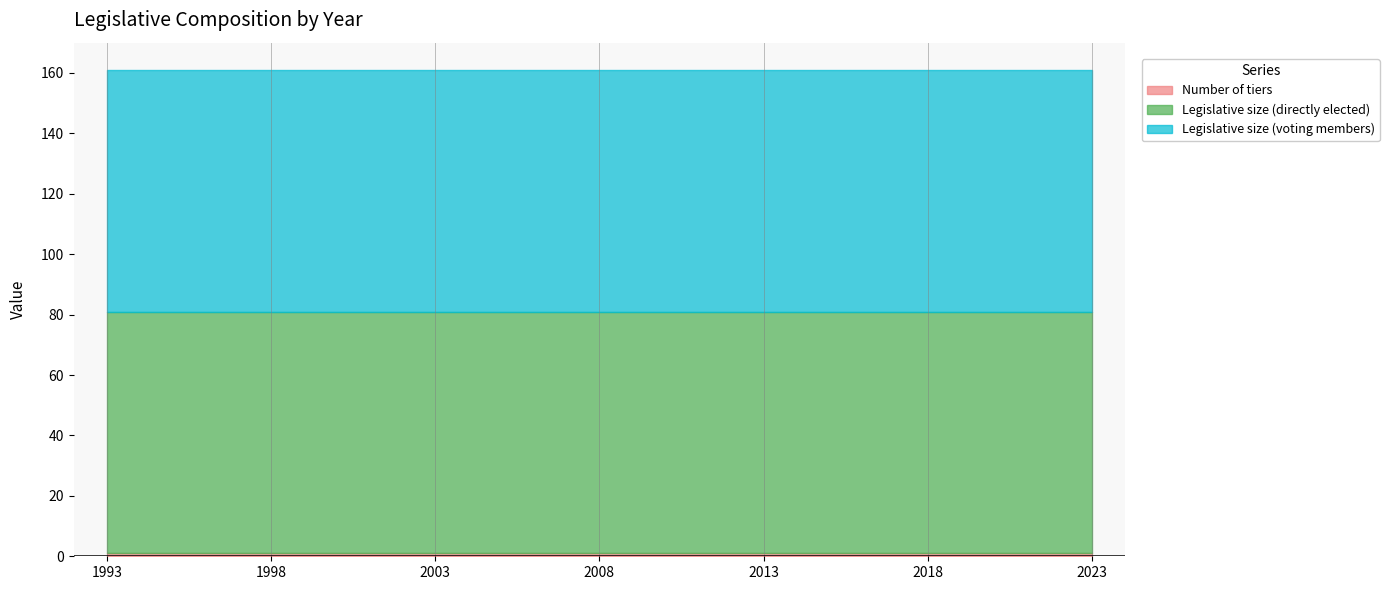

Which series has the widest spread of values?

Number of tiers